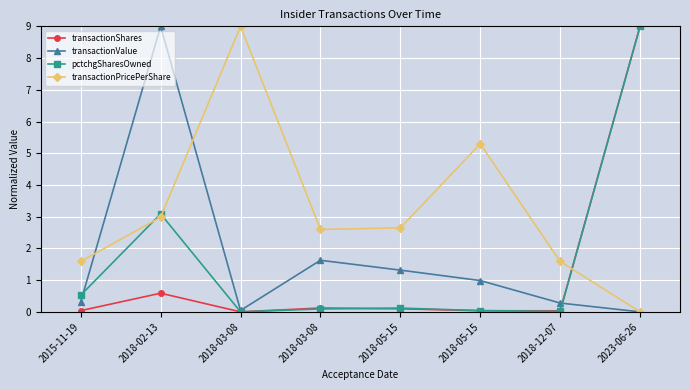

Between which two adjacent categories do transactionPricePerShare and pctchgSharesOwned first intersect?

2015-11-19 and 2018-02-13